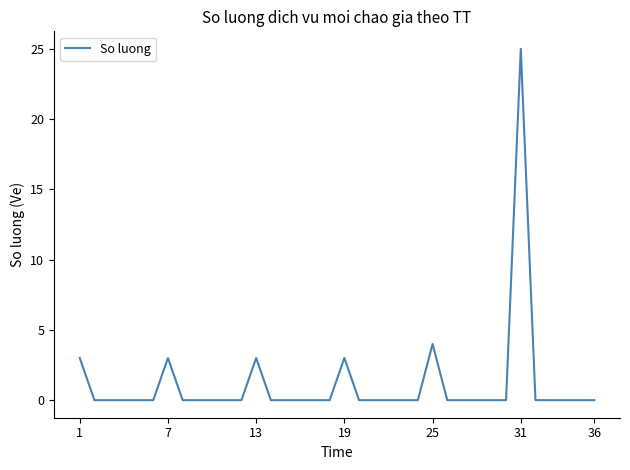

What is the maximum value shown in the chart?

25